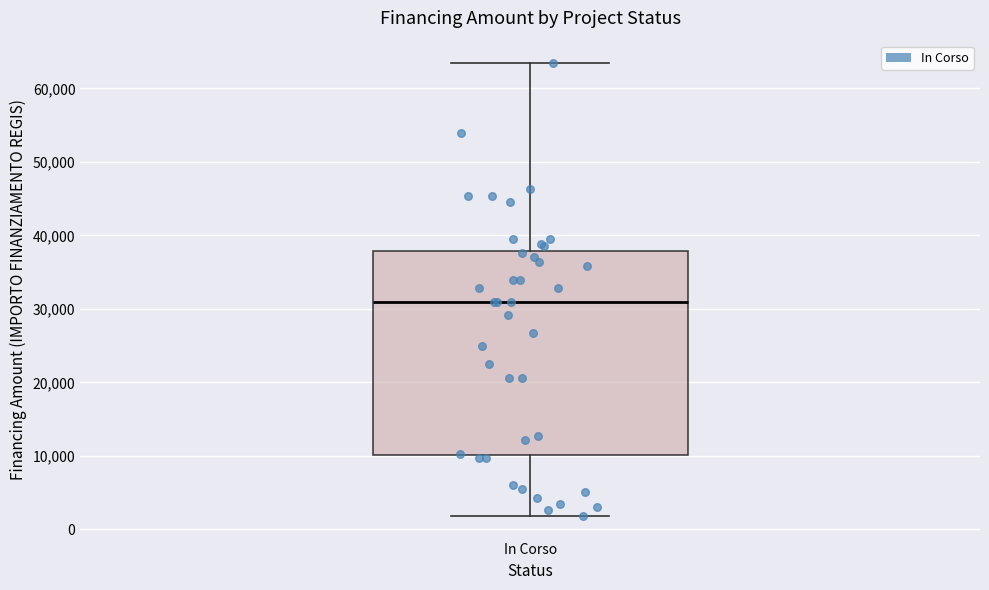

Read this box plot against the y-axis: the position of the median line, the range covered by the box, and the ends of both whiskers. The values are not printed on the chart, so give them approximately, as read against the axis.

median 31000, box 10000 to 38000, whiskers 2000 to 63000